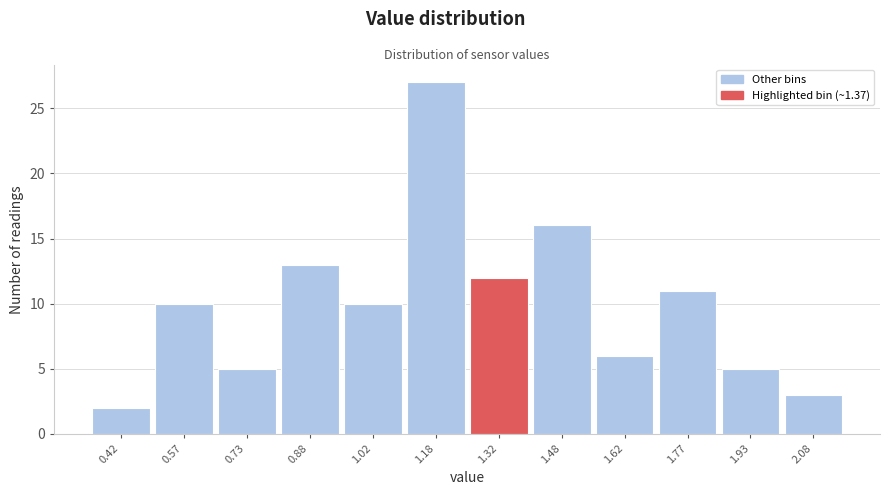

What is the height of the bar covering 0.50 to 0.65 on the x-axis? Neither the bar edges nor the heights are printed on the chart, so give them approximately, as read against the axes.

10